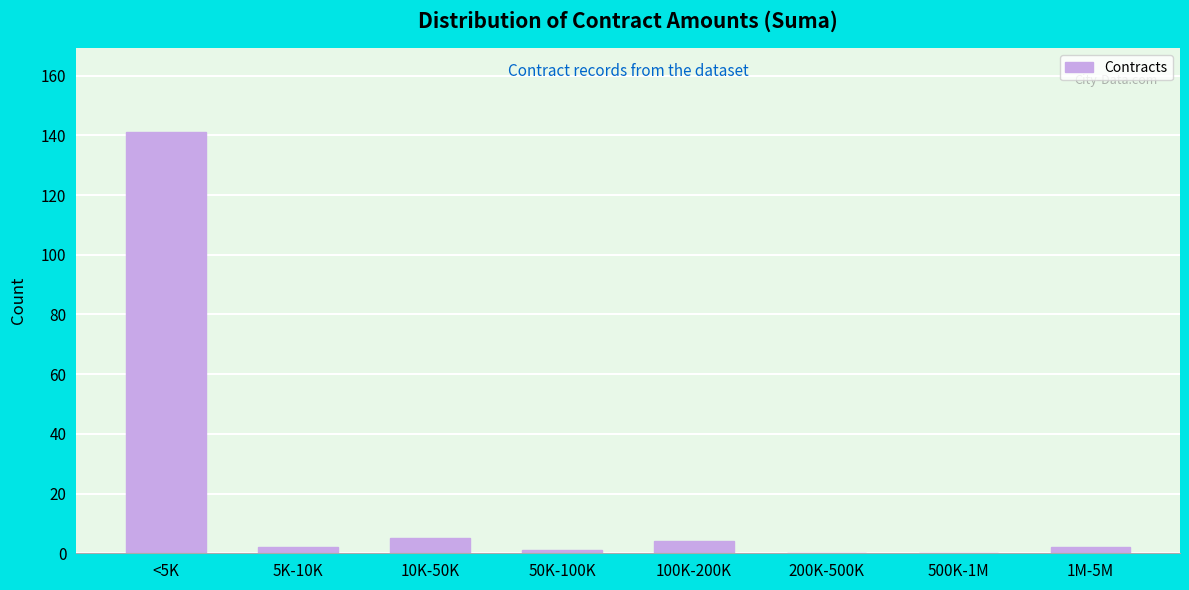

Reading left to right, what are all the values shown in this chart?

<5K=141	5K-10K=2	10K-50K=5	50K-100K=1	100K-200K=4	200K-500K=0	500K-1M=0	1M-5M=2